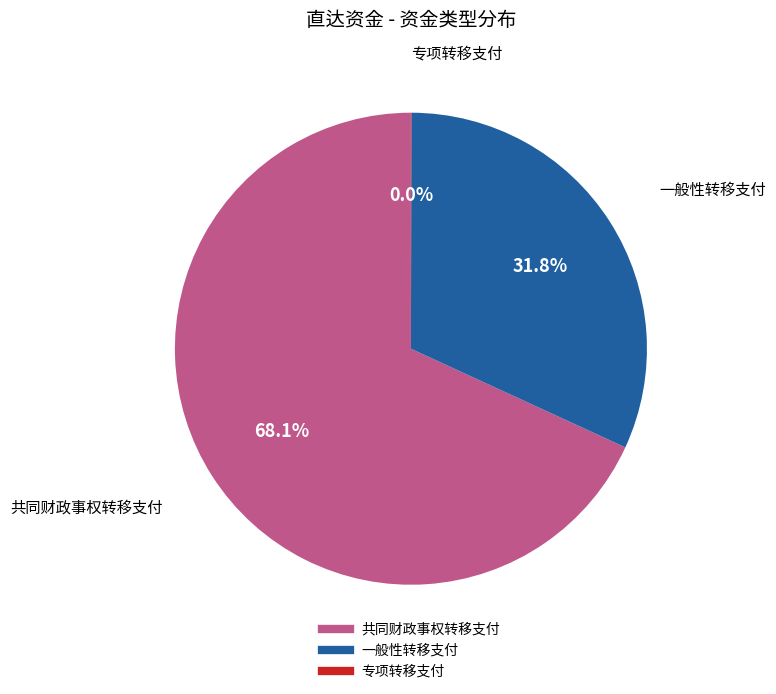

Which category has the biggest portion of the pie?

共同财政事权转移支付